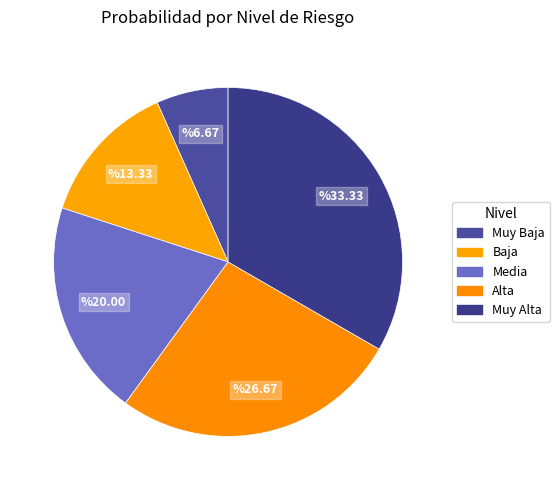

Which category has the smallest portion of the pie?

Muy Baja